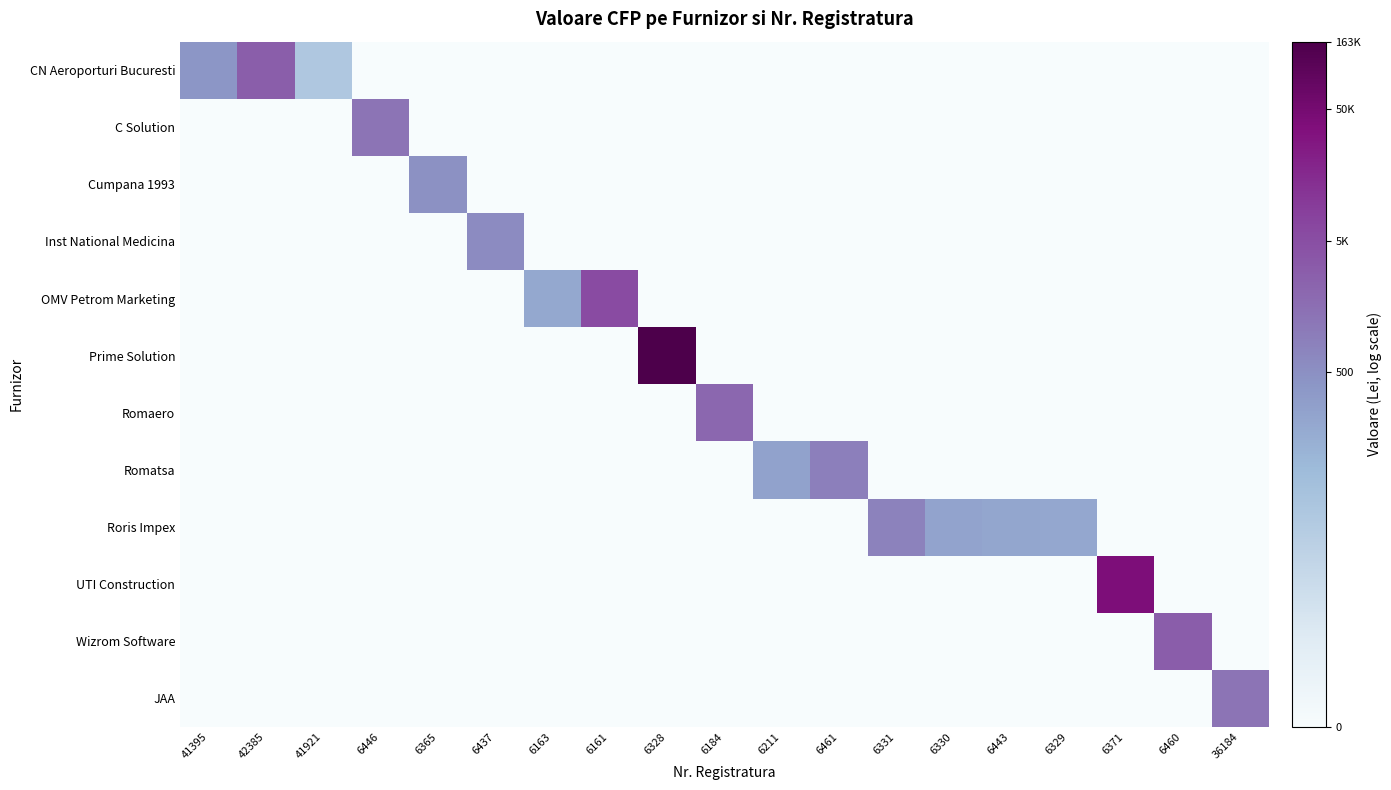

How many categories are shown in the chart?

19